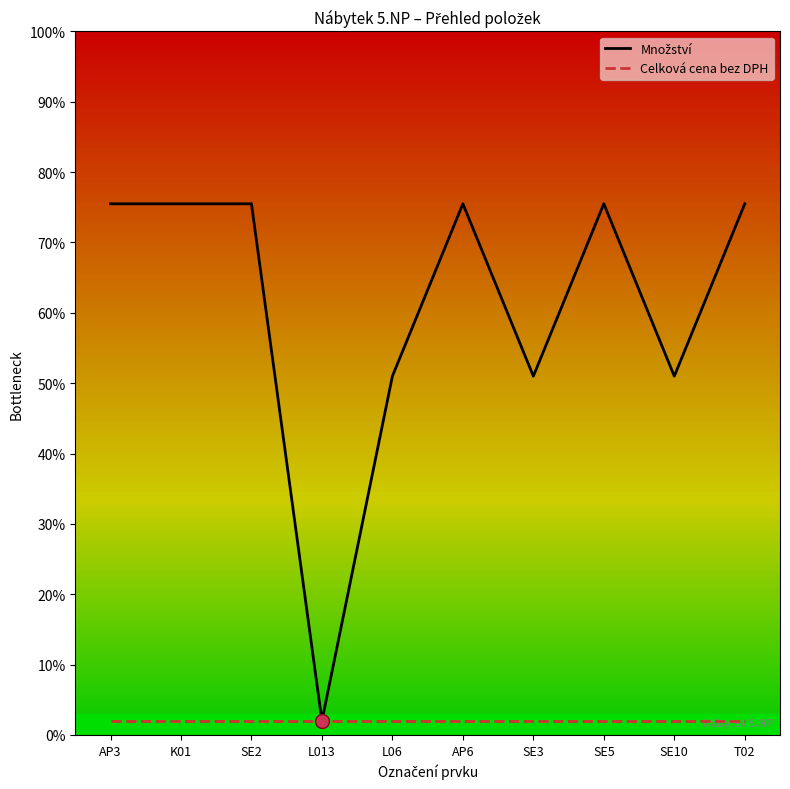

What is the sum of all Celková cena bez DPH values?

20.0